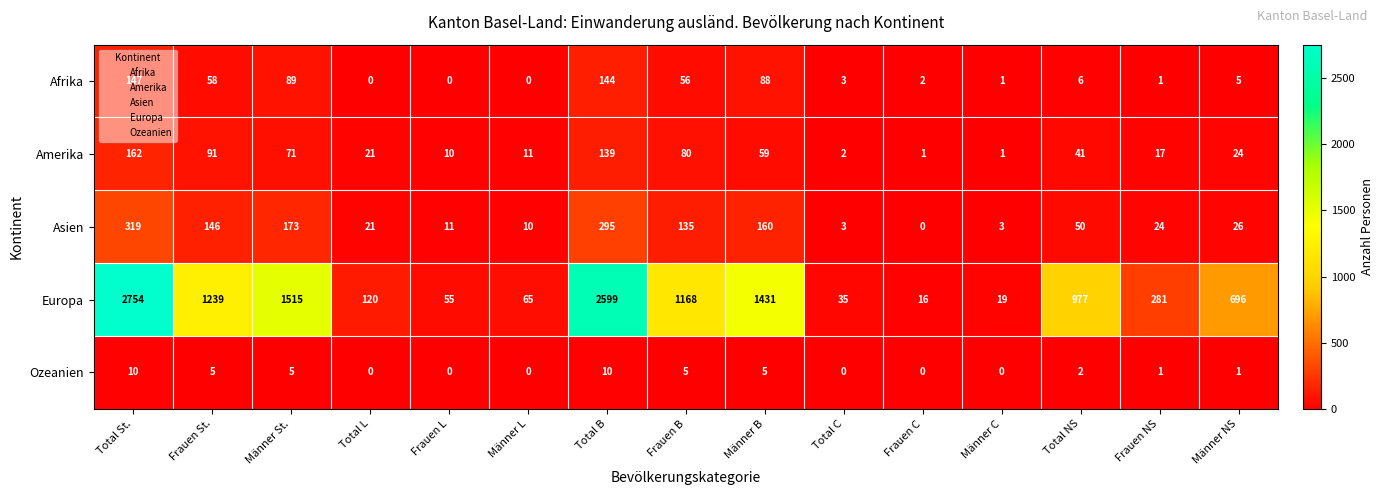

At which category is the sum across all series the highest?

Total St.